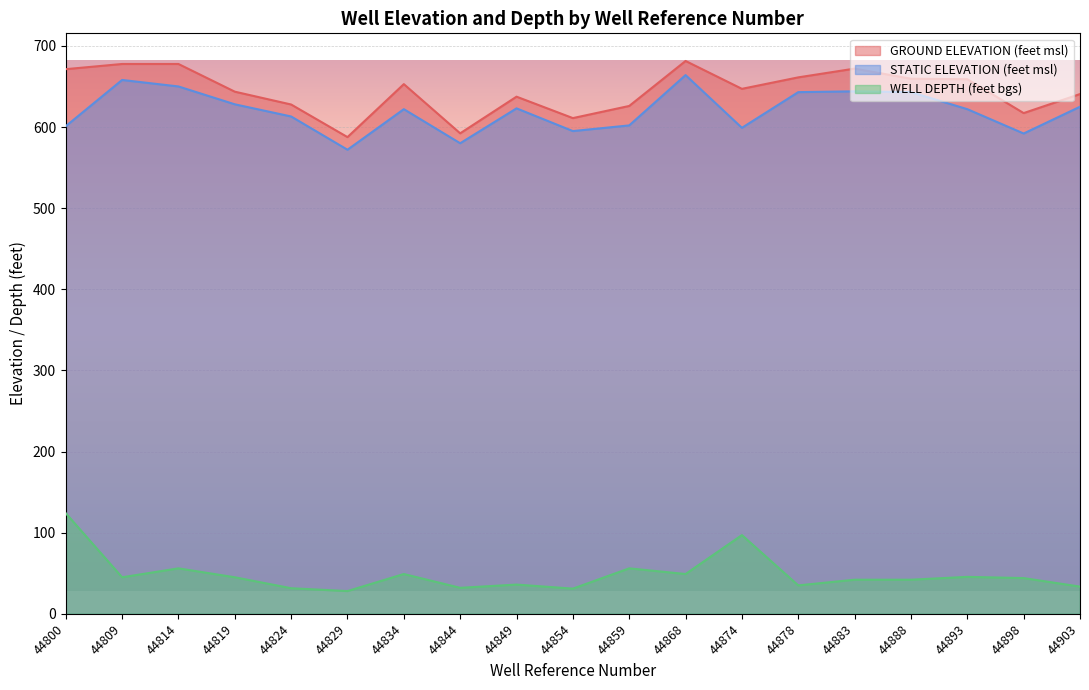

Rank the series at 44819 from lowest to highest value.

WELL DEPTH (feet bgs), STATIC ELEVATION (feet msl), GROUND ELEVATION (feet msl)